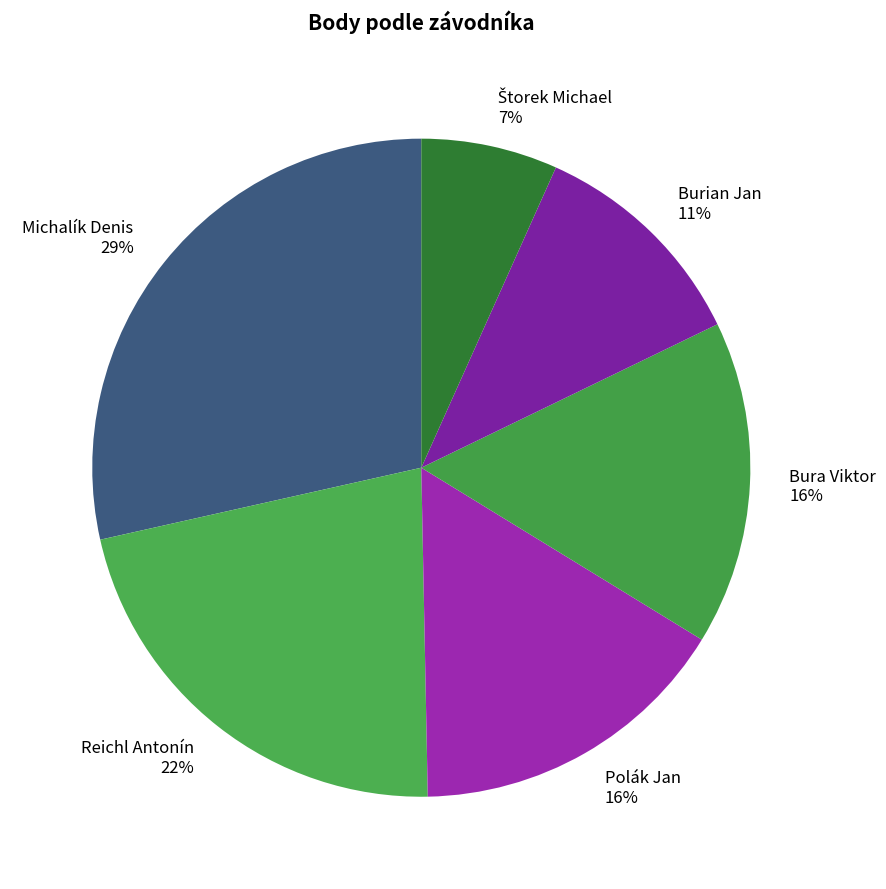

How many segments does this pie chart have?

6